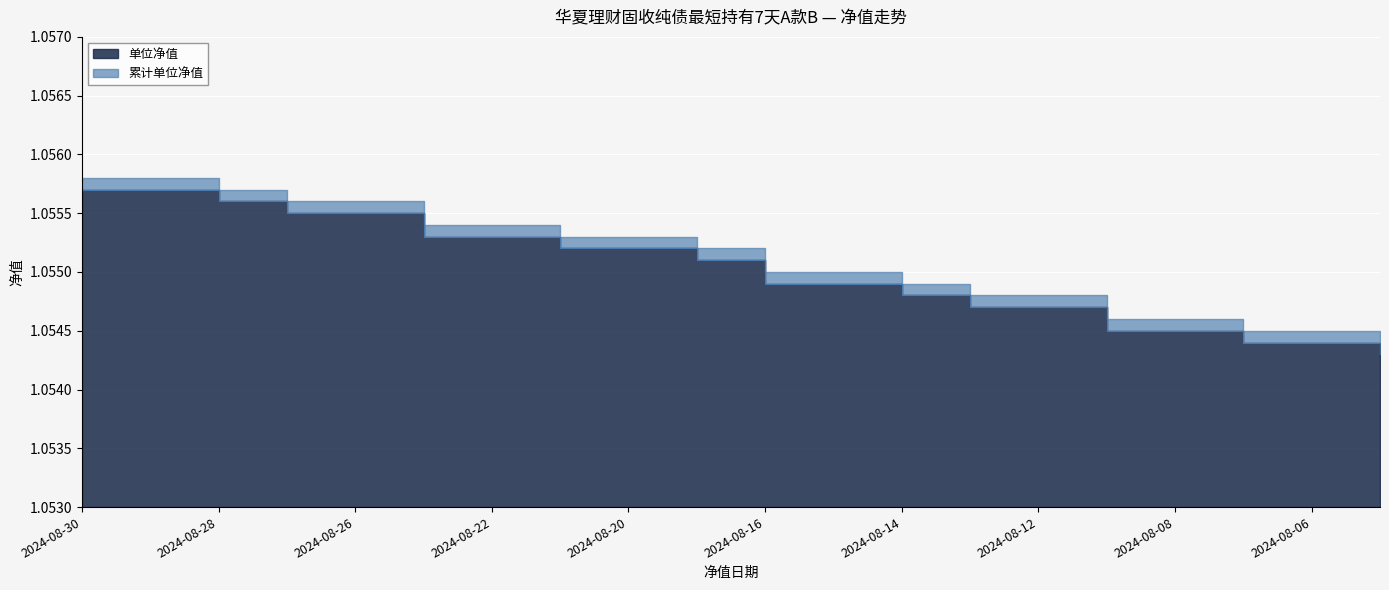

Which series has the largest range (max minus min)?

单位净值